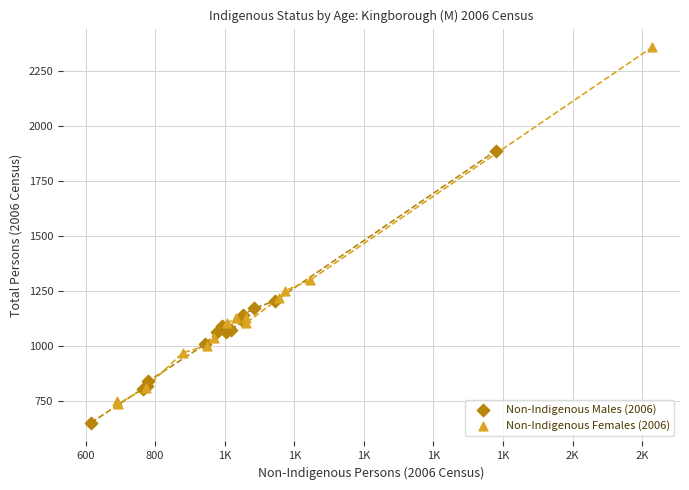

Which series has the largest Y range (max minus min)?

Non-Indigenous Females (2006)